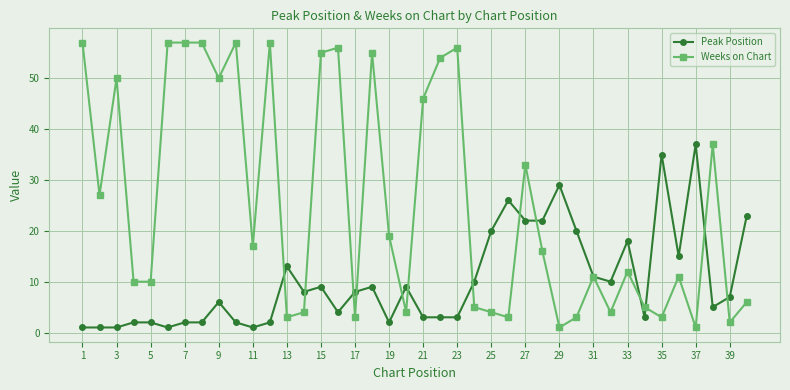

What is the value of the Peak Position point at the 40th from the left?

23